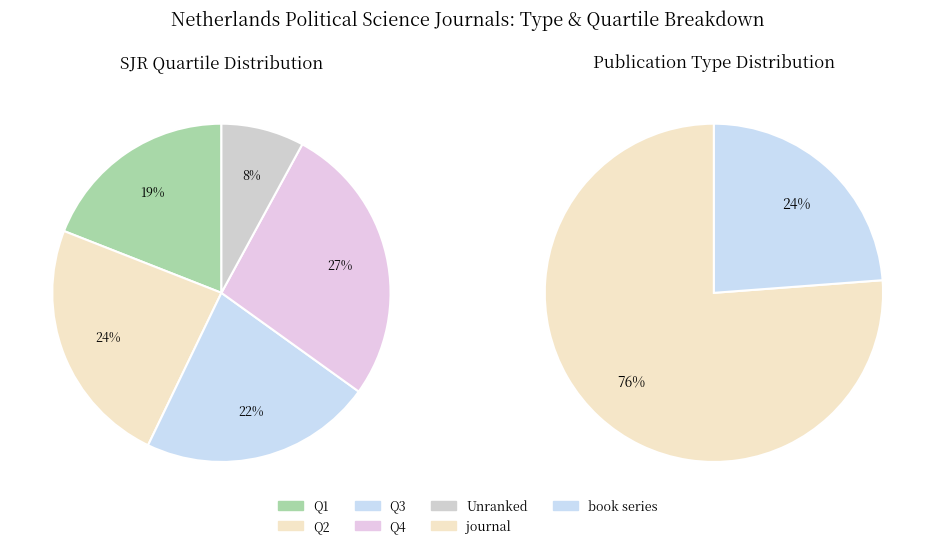

To the nearest percent, what percentage of the pie is book series?

24%